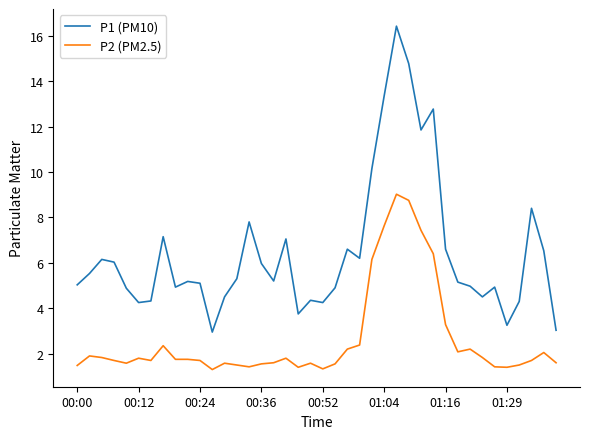

True or false: P2 (PM2.5) and P1 (PM10) cross at least once.

False